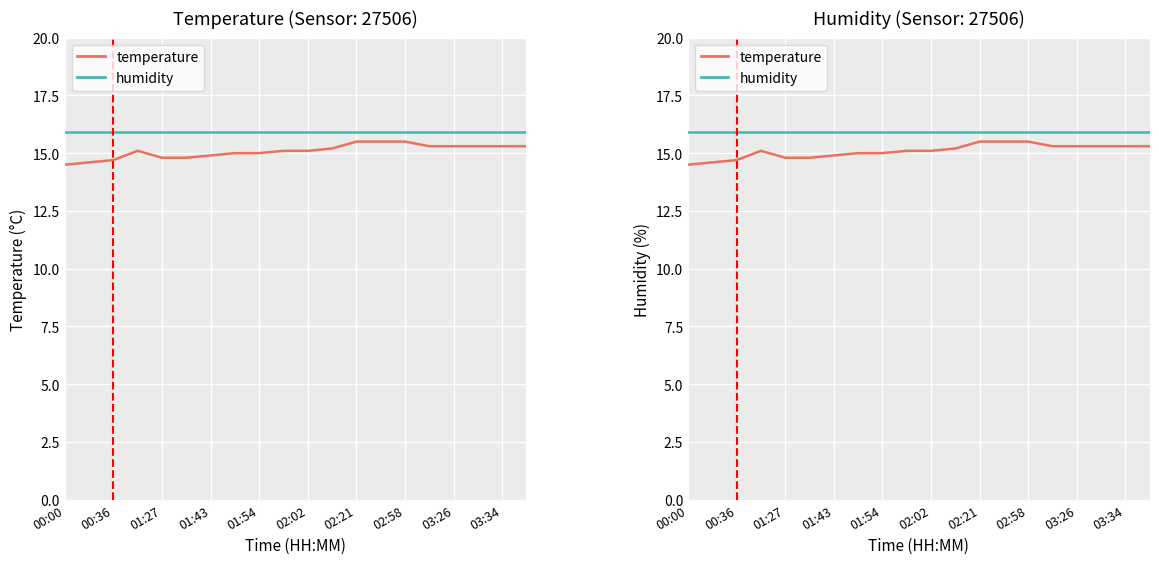

Which series has the widest spread of values?

temperature